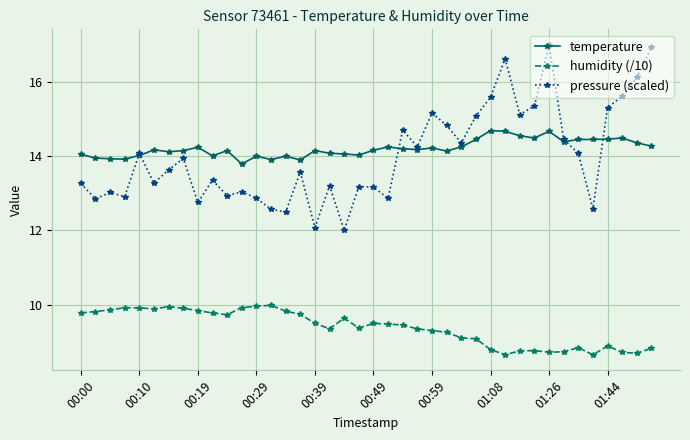

Which series has the largest range (max minus min)?

pressure (scaled)